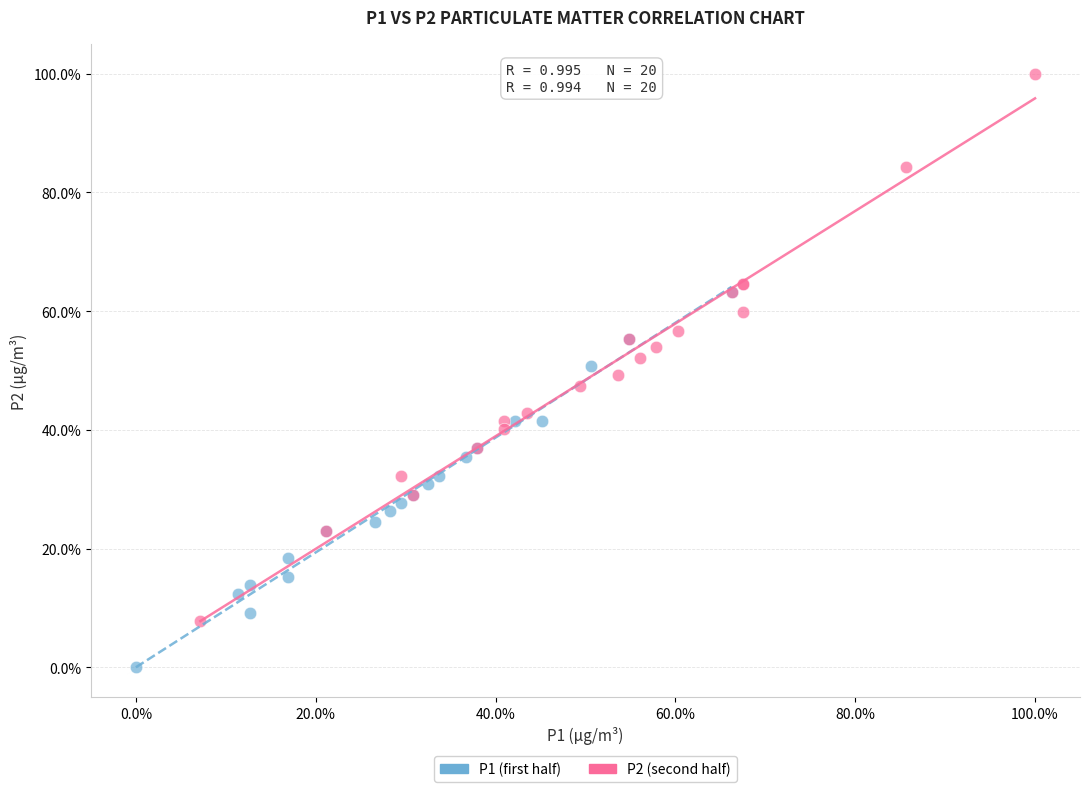

Which series has the largest Y range (max minus min)?

P2 (second half)